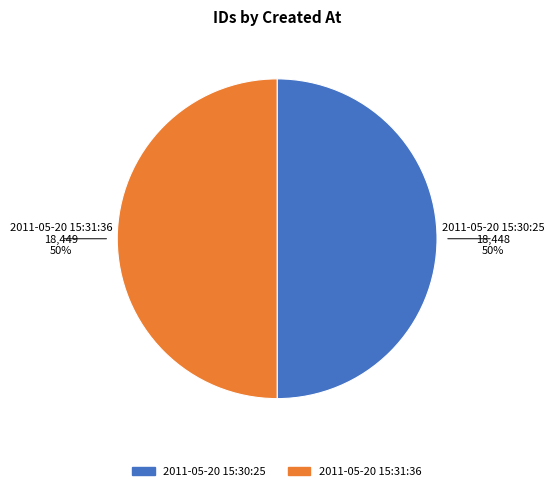

To the nearest percent, what portion does 2011-05-20 15:31:36 represent?

50%